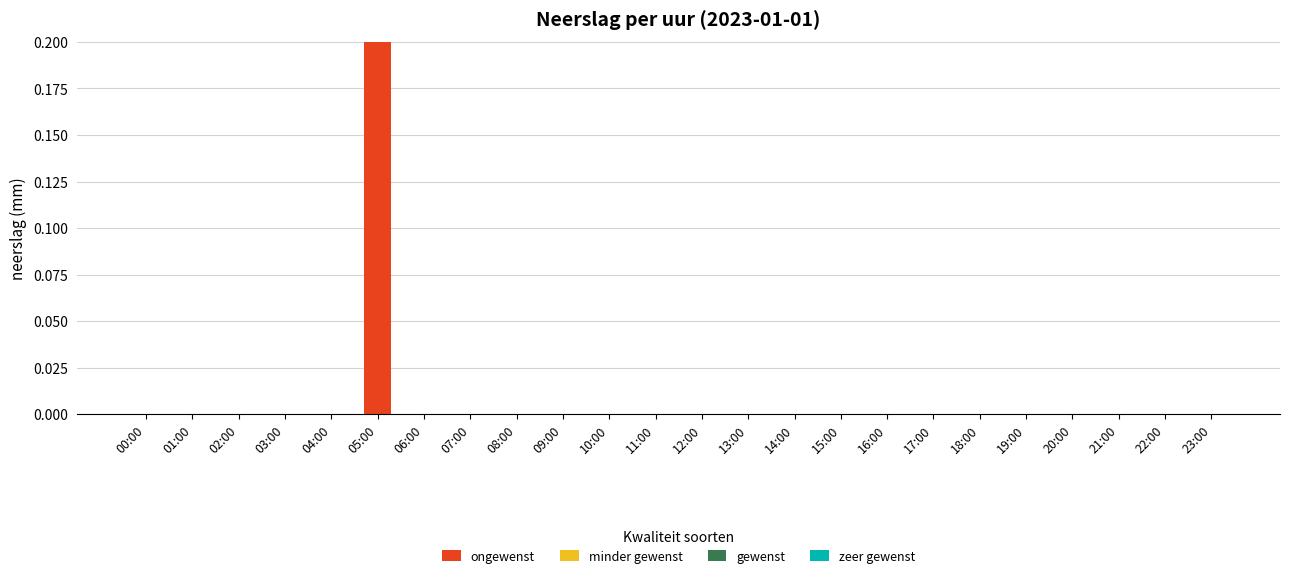

What is the change in value from 03:00 to 05:00?

+0.2